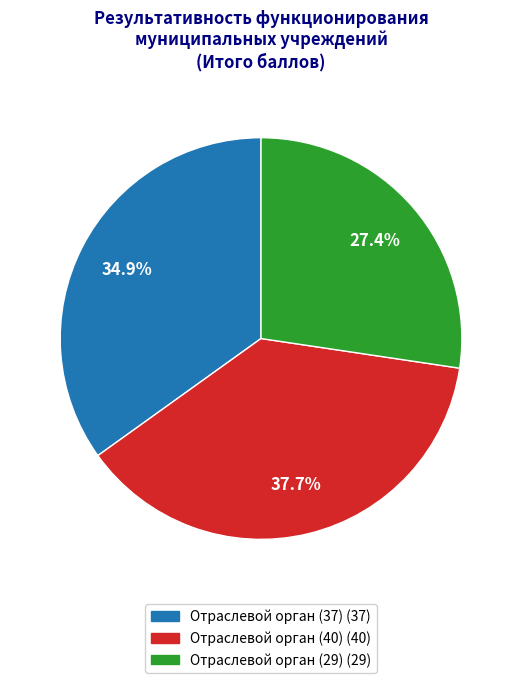

The Отраслевой орган (40) slice represents 24% of the pie. True or false?

False